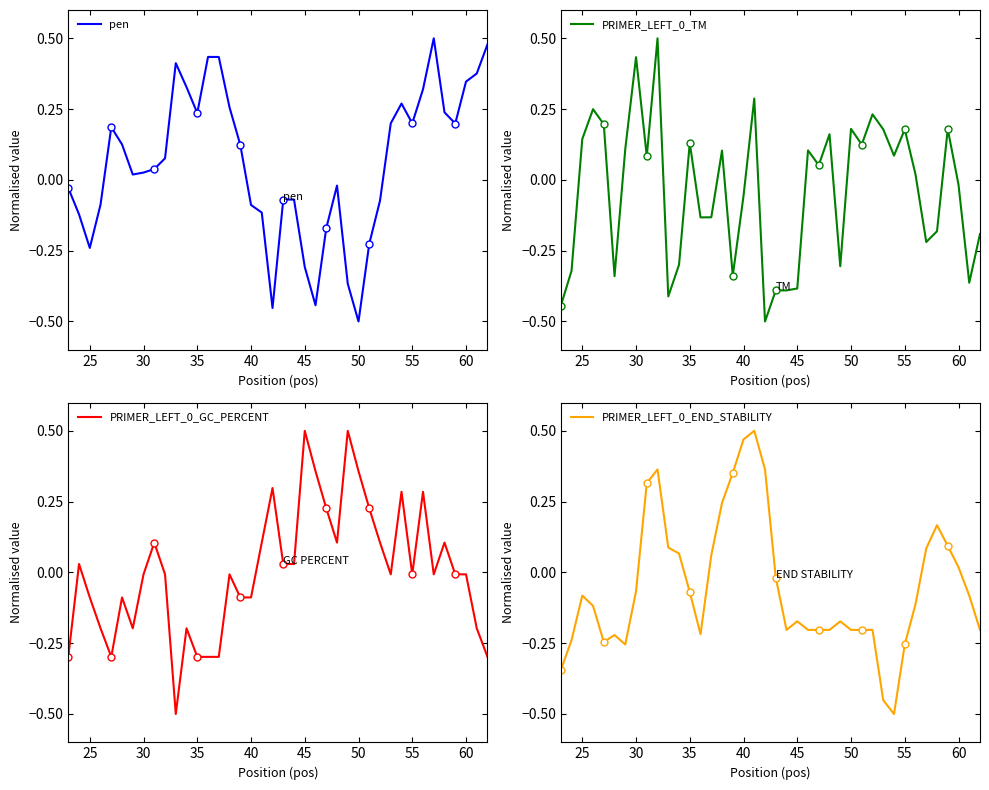

What is the highest value of the PRIMER_LEFT_0_TM series?

0.5